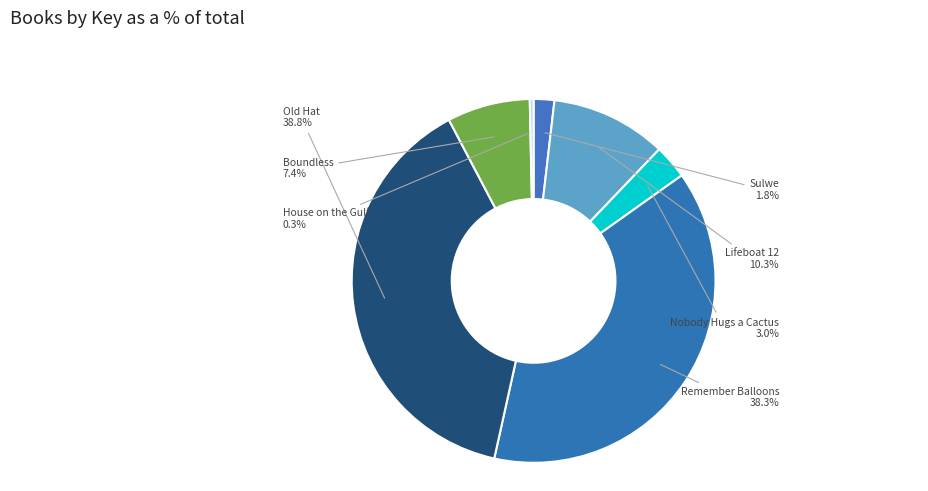

What is the largest slice in the pie chart?

Old Hat